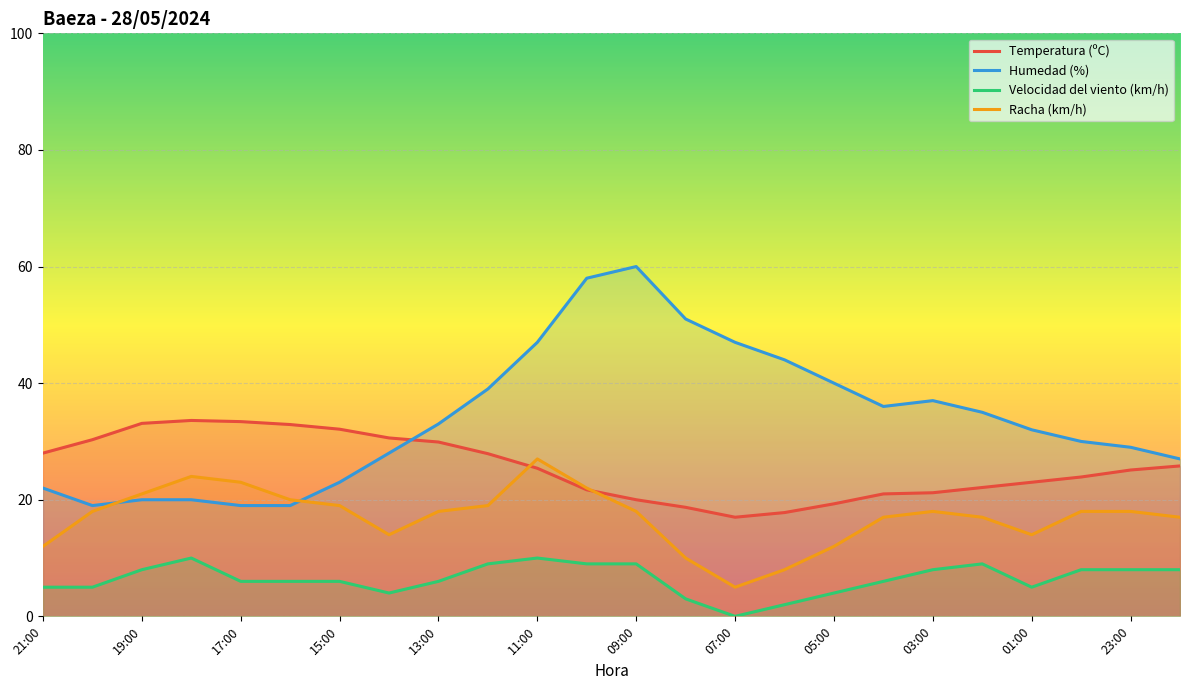

What are all the series names shown in the legend?

Temperatura (ºC), Humedad (%), Velocidad del viento (km/h), Racha (km/h)